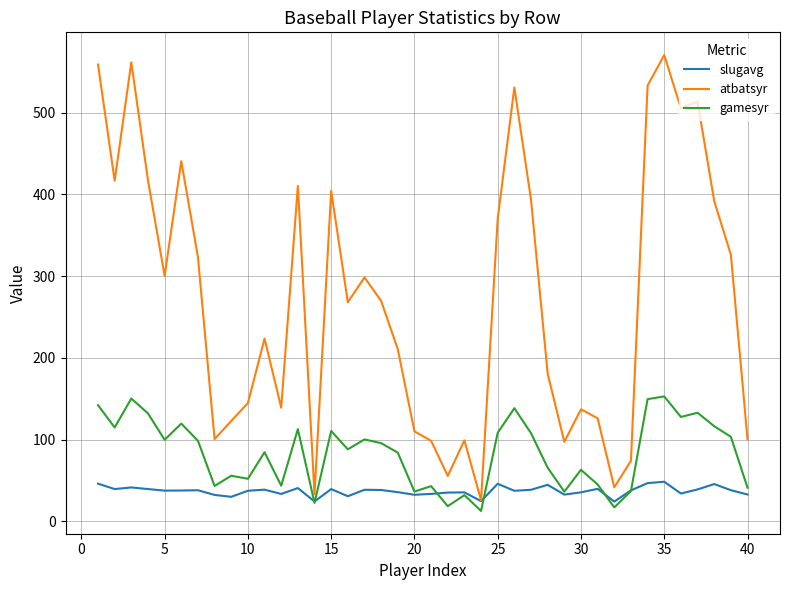

Which series has the largest total across all categories?

atbatsyr